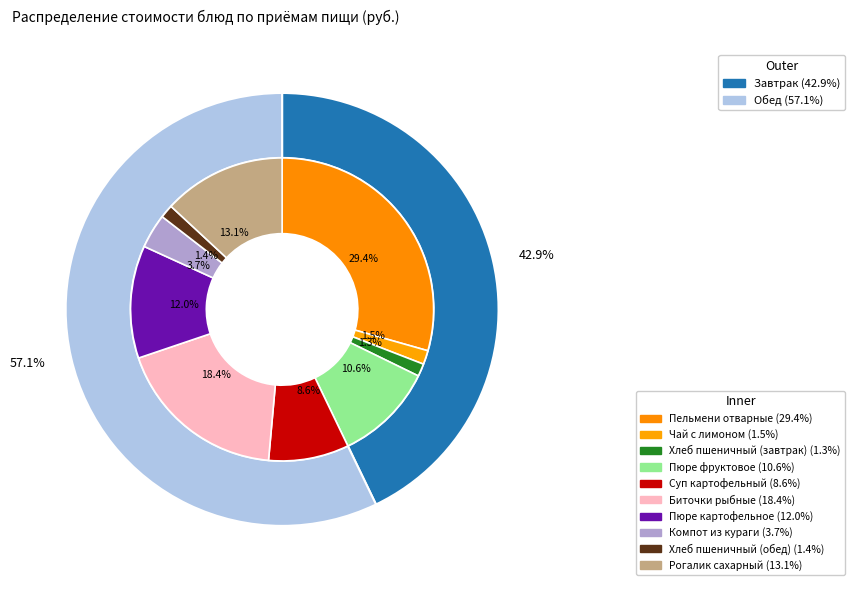

To the nearest percent, what percentage of the pie is Хлеб пшеничный (обед)?

1%